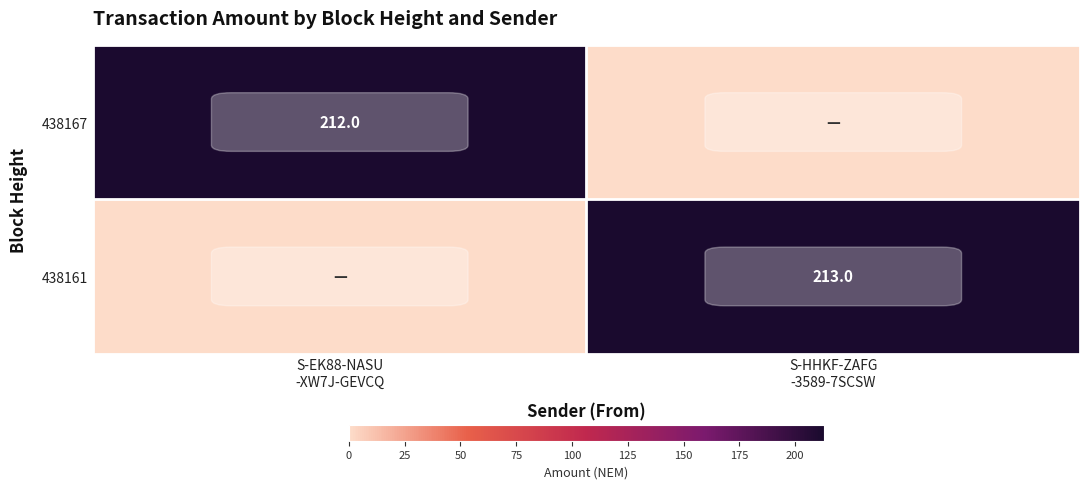

Is it true that 438167 equals 212 at S-EK88-NASU -XW7J-GEVCQ?

True